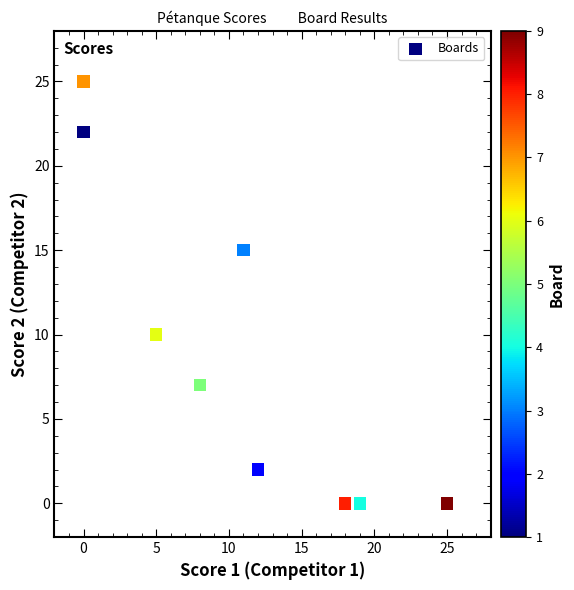

What Y value in the scatter plot is closest to 12?

10